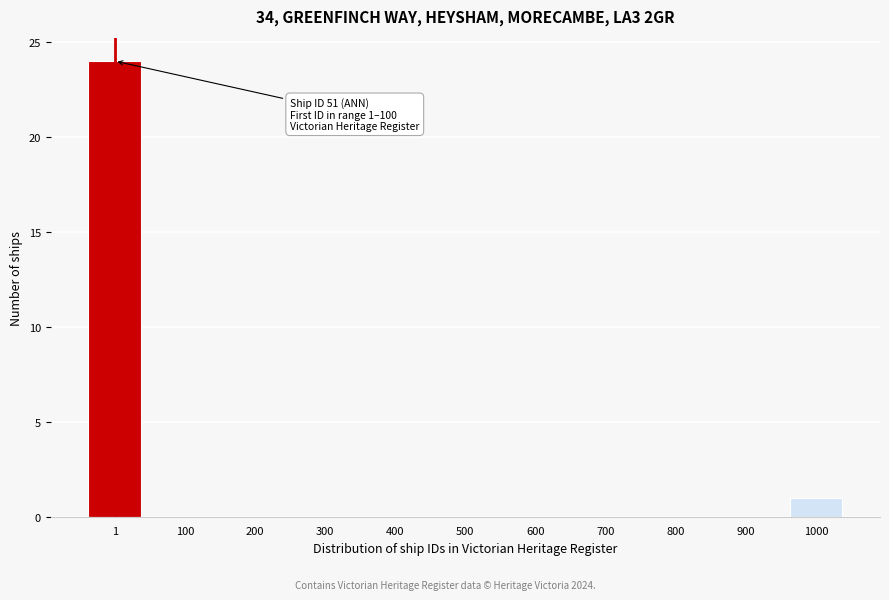

Reading right to left, what are all the values shown in this chart?

1000=1	900=0	800=0	700=0	600=0	500=0	400=0	300=0	200=0	100=0	1=24